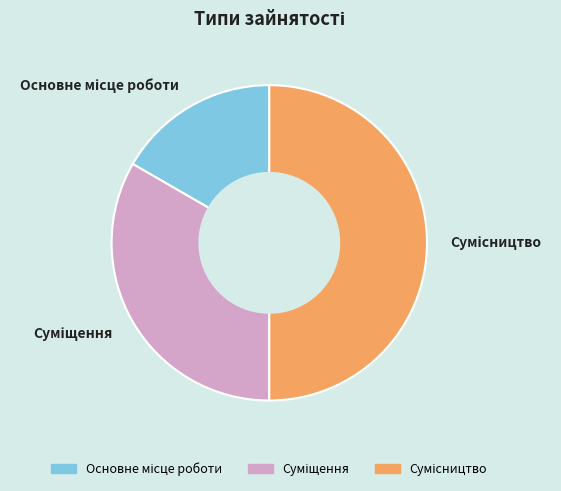

What is the smallest slice in the pie chart?

Основне місце роботи